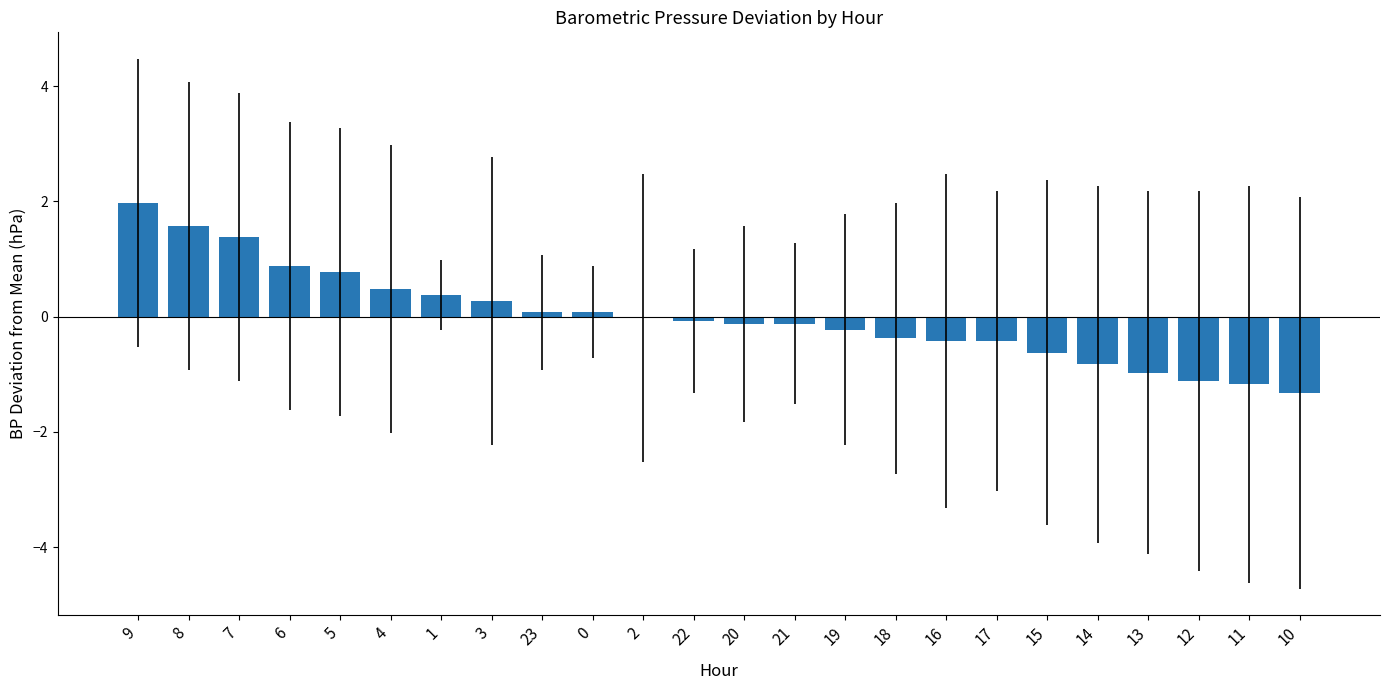

Which category has the highest value across all series?

9